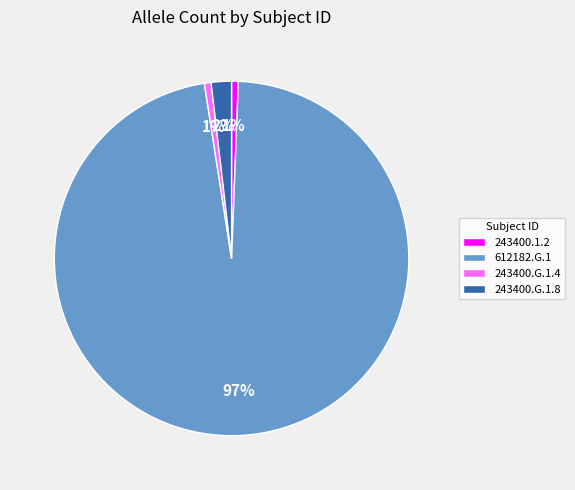

To the nearest percent, what is the average slice percentage?

25%